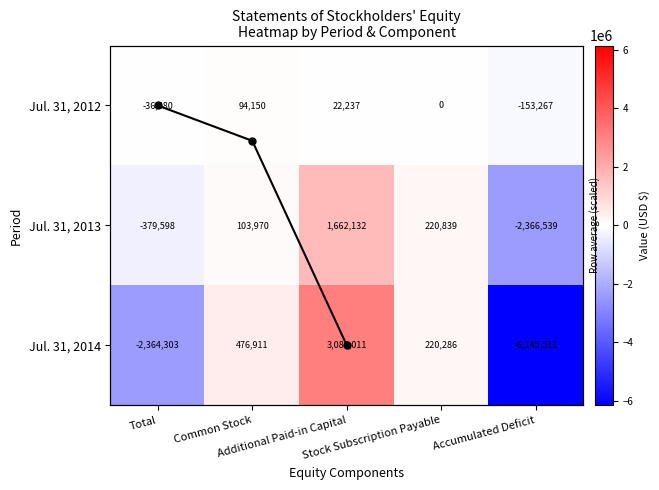

What is the sum of all Jul. 31, 2012 values?

-73760